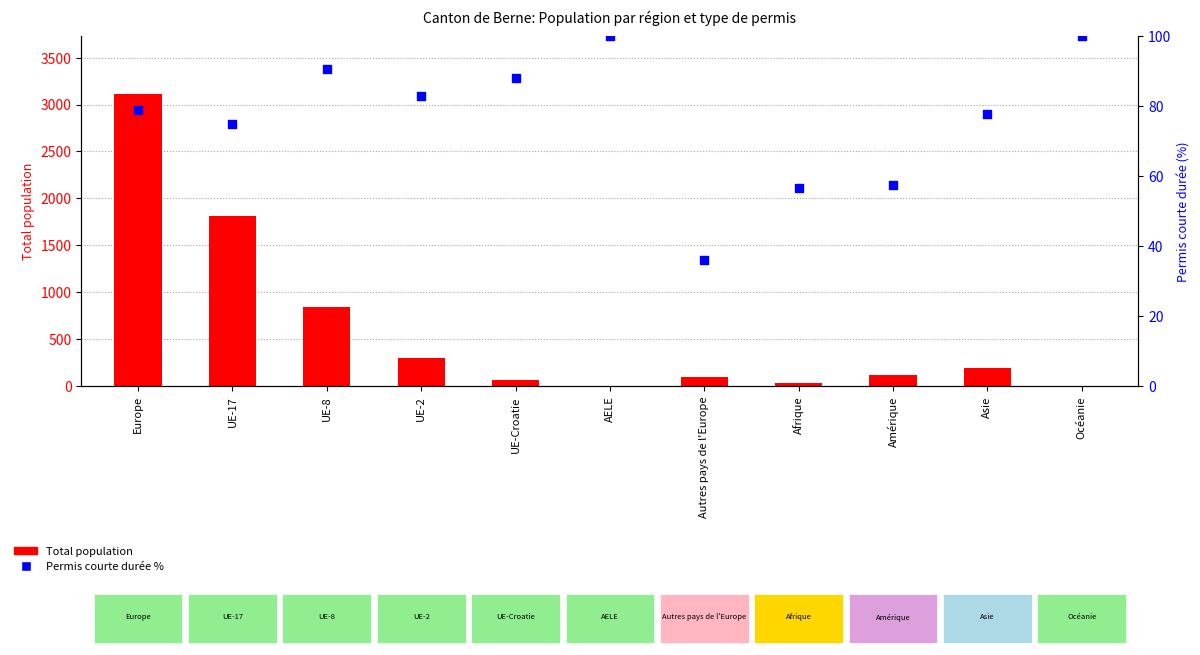

Which series has the largest total across all categories?

Total population